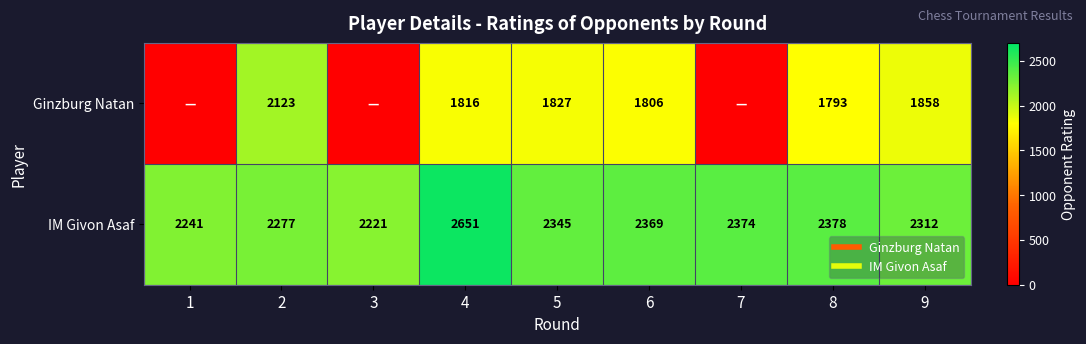

How many data points in IM Givon Asaf are less than 2345?

4